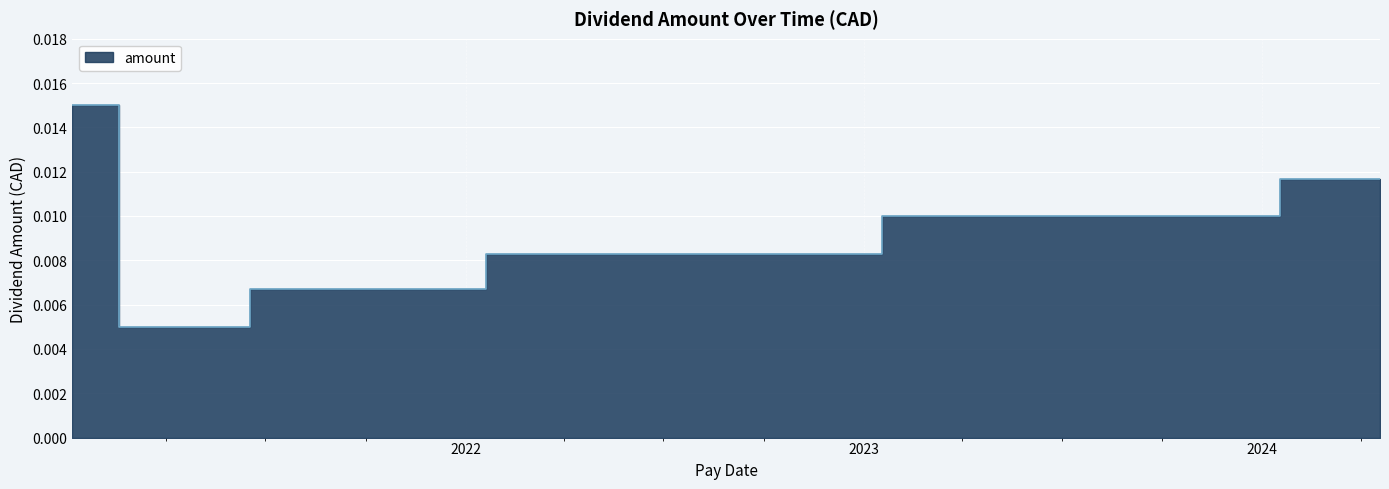

At which category does the chart reach its minimum across all series?

2021-05-17